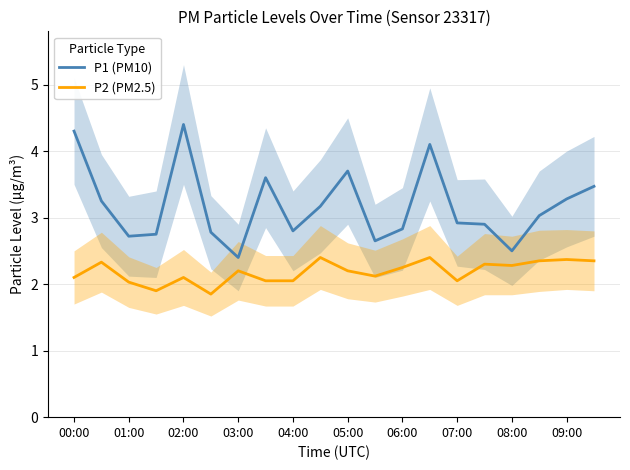

How many series are shown in this chart?

2